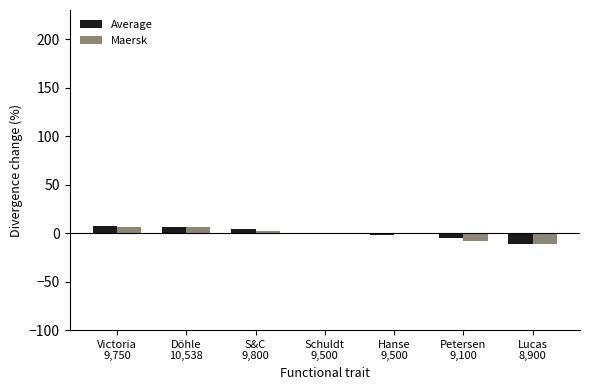

Which series has the largest total across all categories?

Average